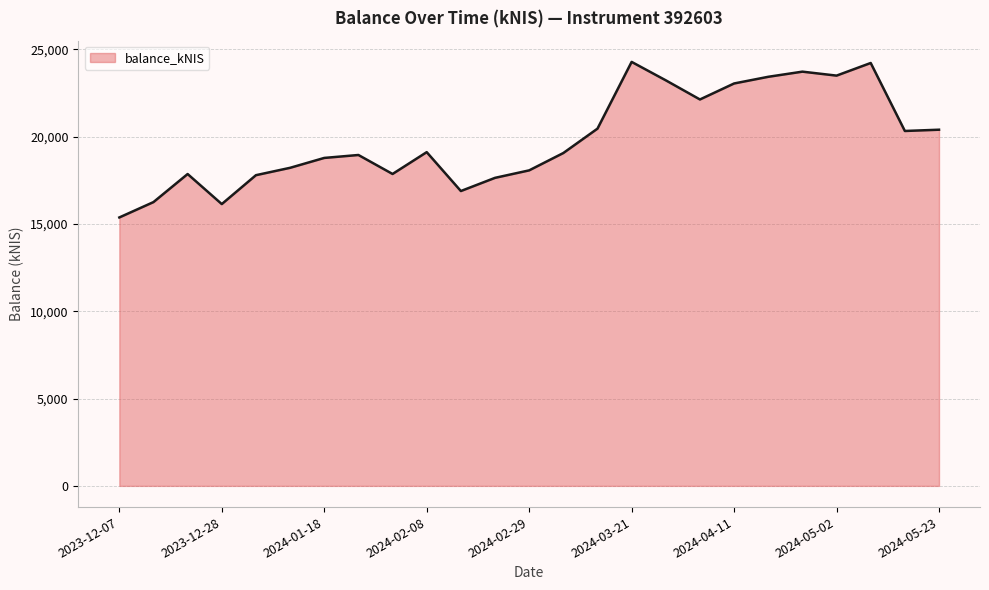

What is the maximum value shown in the chart?

24288.4